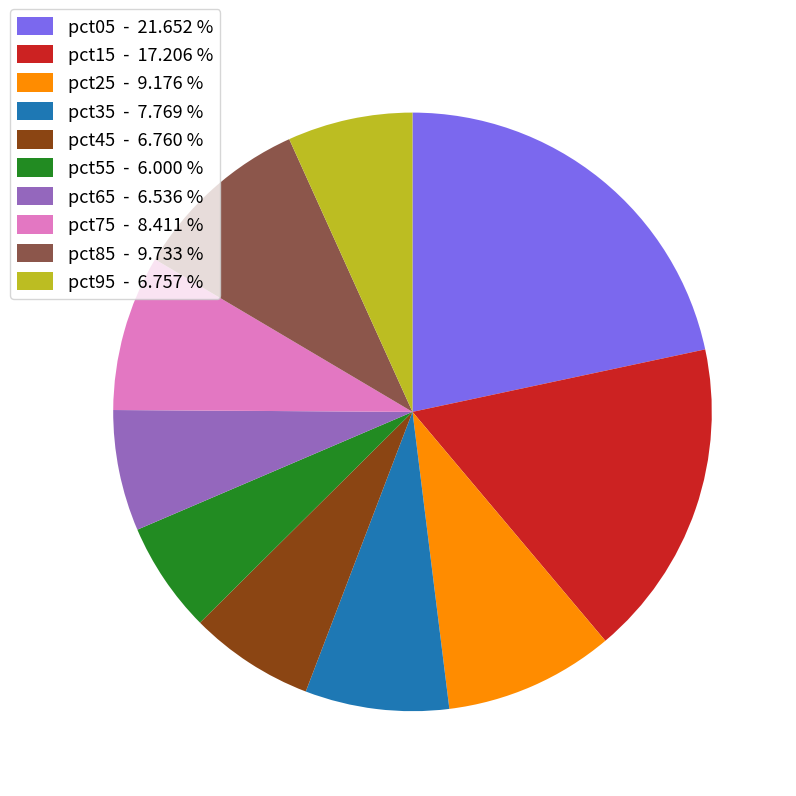

The pct85 slice represents 10% of the pie. True or false?

True